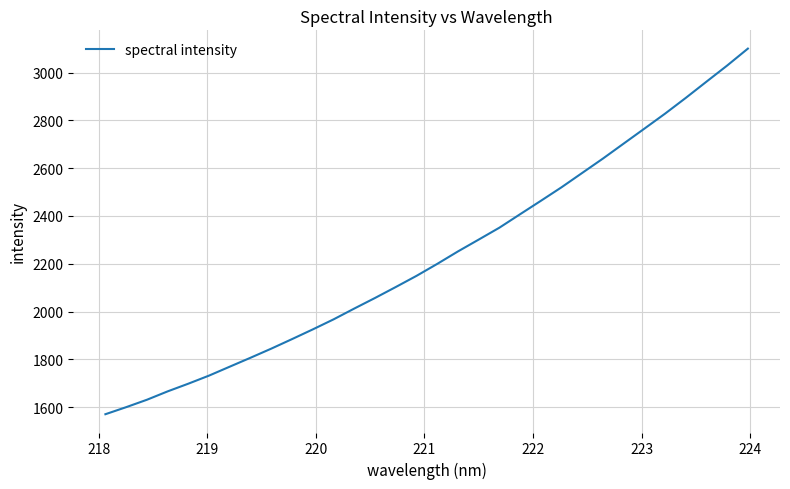

What is the greatest value displayed?

3100.7